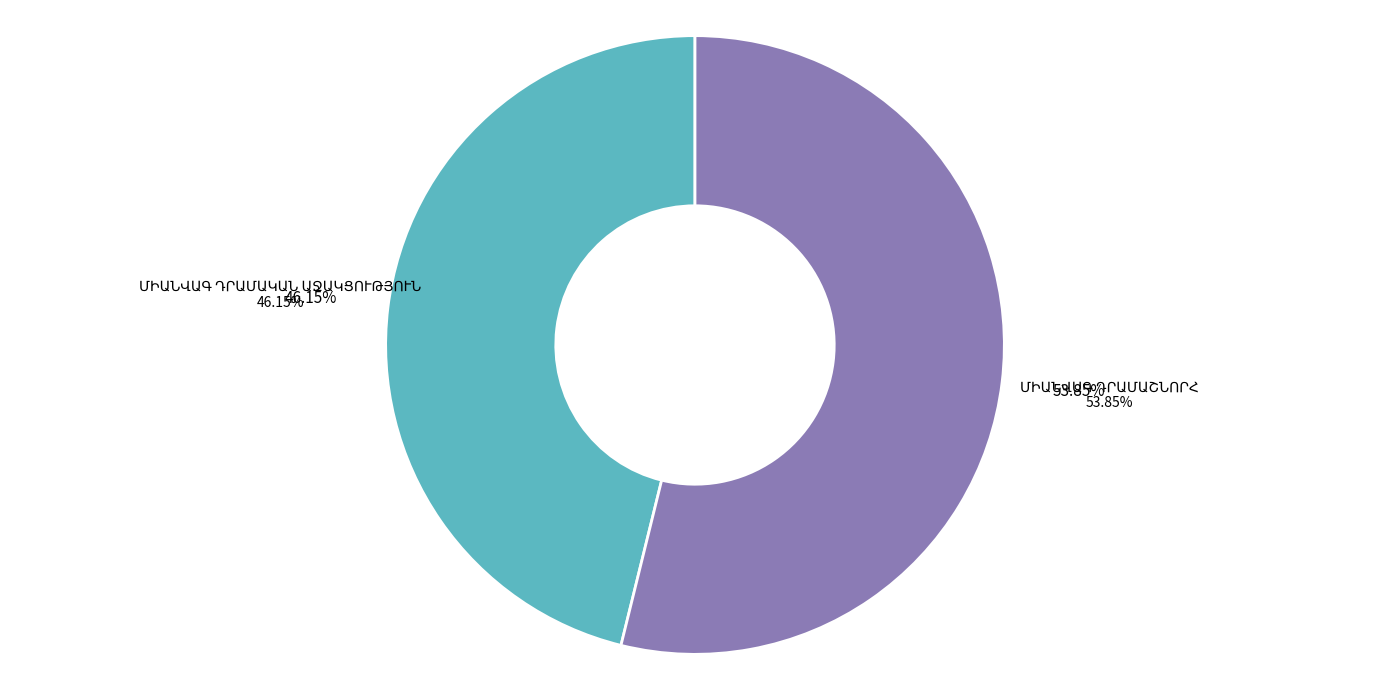

How much of the chart is everything except ՄԻԱՆՎԱԳ ԴՐԱՄԱՇՆՈՐՀ?

46.2%